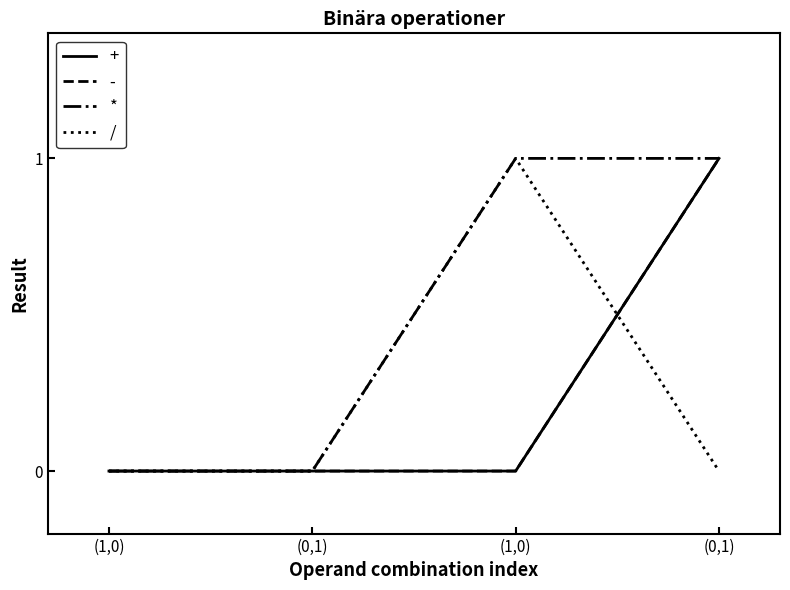

True or false: / and * intersect in this chart.

False